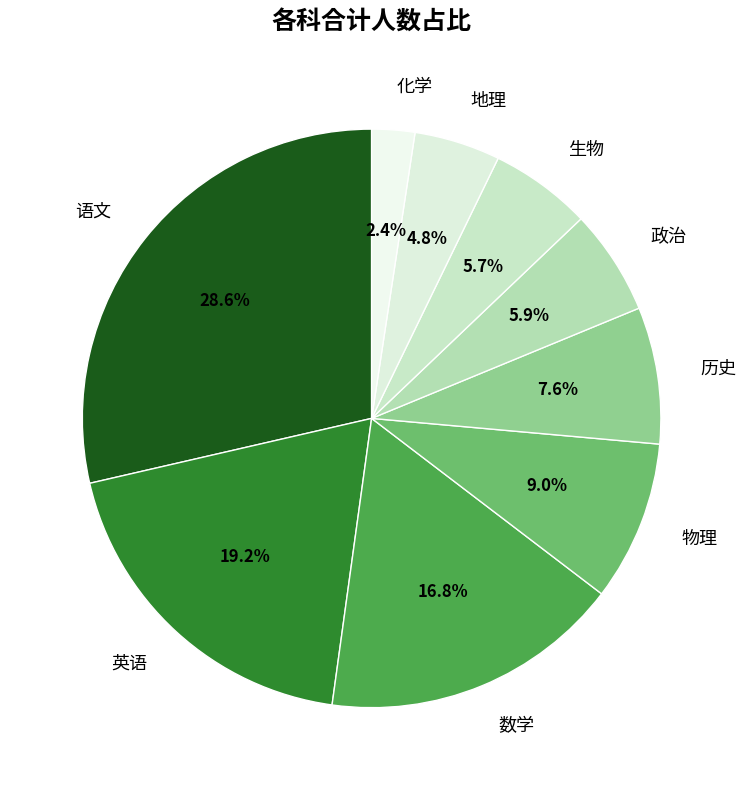

Between 语文 and 政治, which is larger?

语文